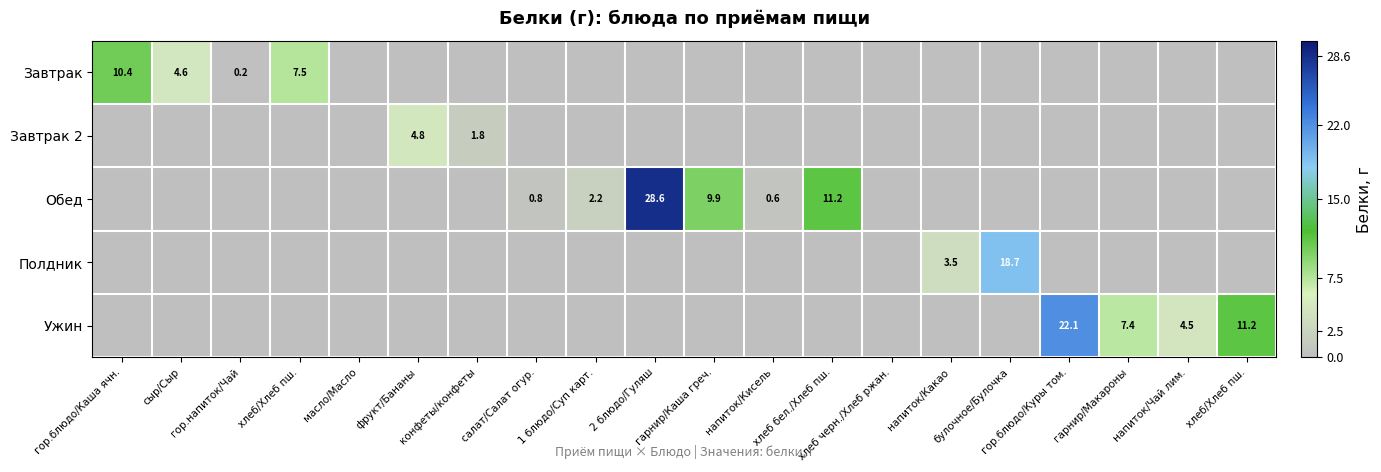

List the labels in order of Ужин value, smallest first.

гор.блюдо/Каша ячн., сыр/Сыр, гор.напиток/Чай, хлеб/Хлеб пш., масло/Масло, фрукт/Бананы, конфеты/конфеты, салат/Салат огур., 1 блюдо/Суп карт., 2 блюдо/Гуляш, гарнир/Каша греч., напиток/Кисель, хлеб бел./Хлеб пш., хлеб черн./Хлеб ржан., напиток/Какао, булочное/Булочка, напиток/Чай лим., гарнир/Макароны, хлеб/Хлеб пш., гор.блюдо/Куры том.